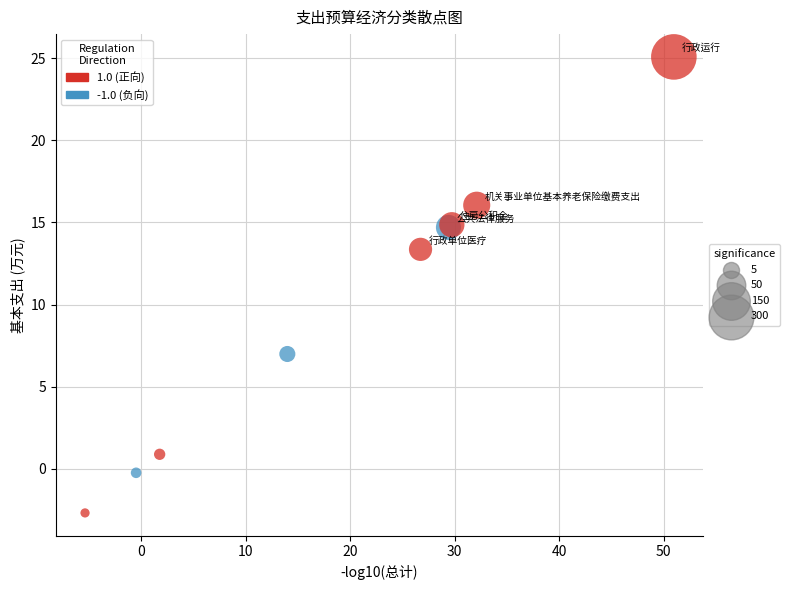

What Y value in the scatter plot is closest to 11?

13.4